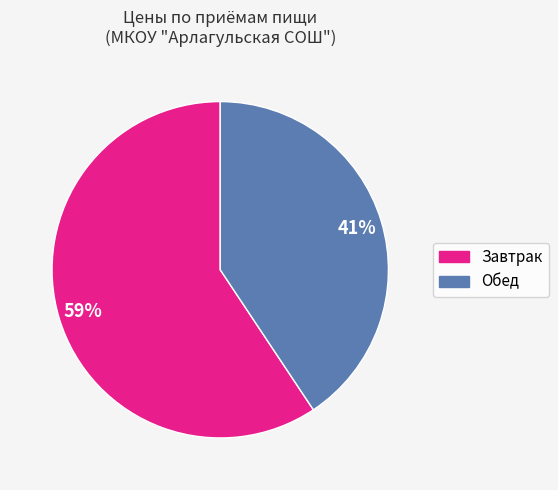

Is there a majority slice in this chart?

Yes